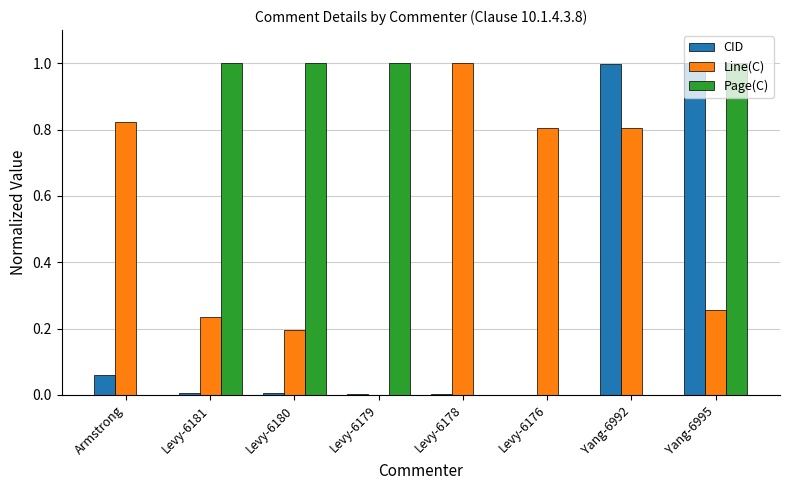

Which series has the largest total across all categories?

Line(C)